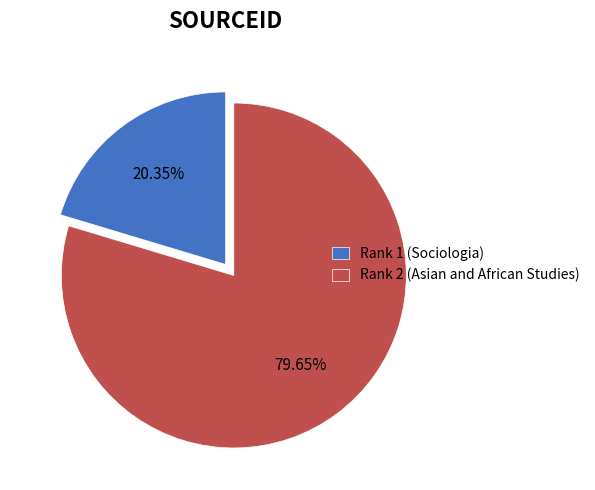

What is the largest slice in the pie chart?

Rank 2 (Asian and African Studies)